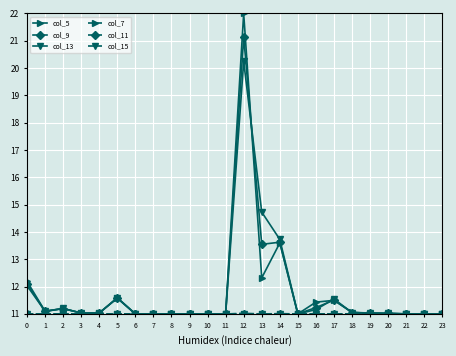

At which category does the chart reach its peak across all series?

12